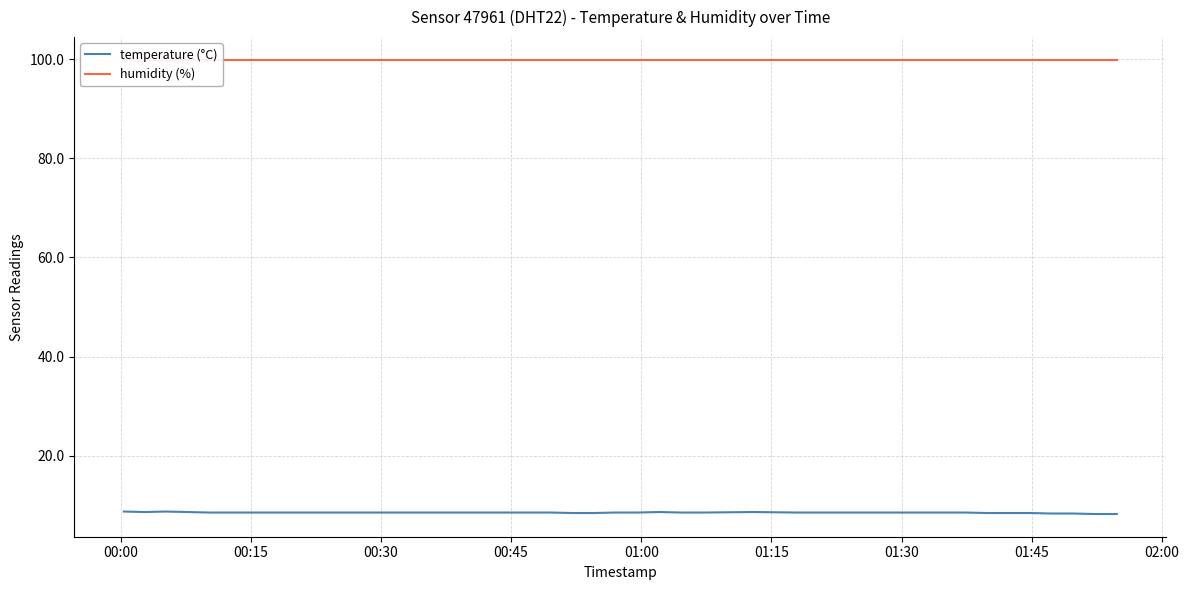

The temperature (°C) series shows 5.8 at 23. True or false?

False